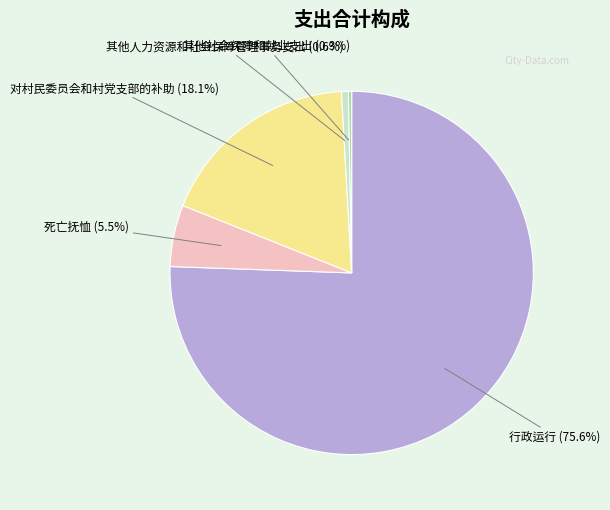

Does any single category account for the majority?

Yes